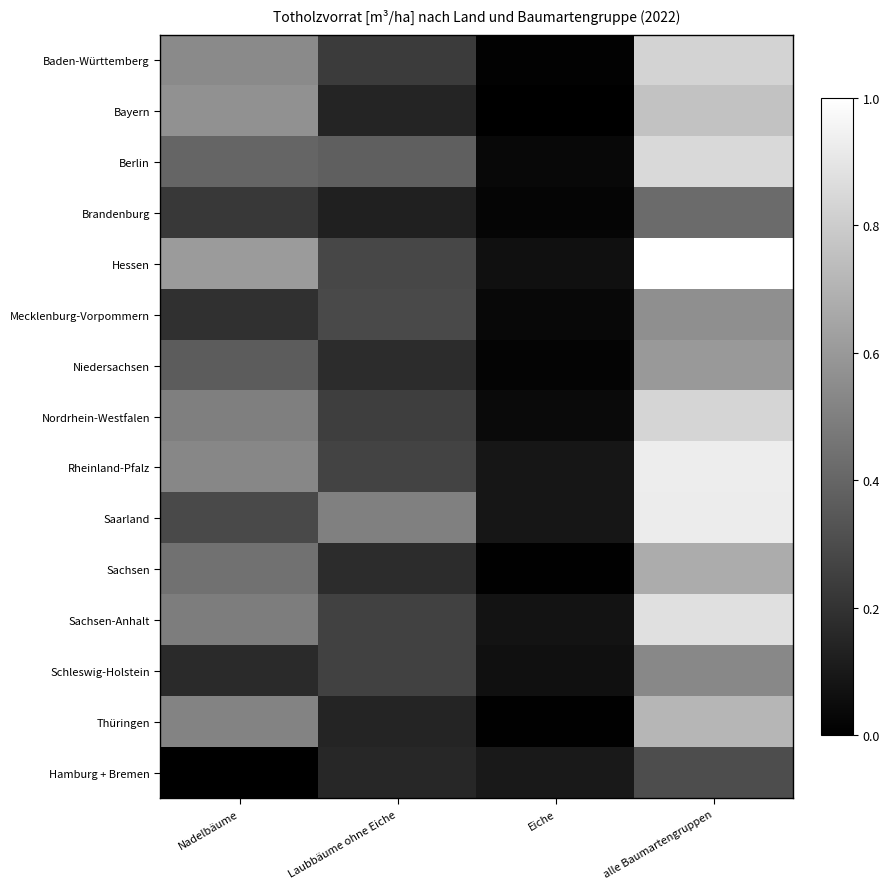

Reading left to right, transcribe all the data shown in this chart.

Baden-Württemberg: Nadelbäume=0.5	Laubbäume ohne Eiche=0.2	Eiche=0.0	alle Baumartengruppen=0.8
Bayern: Nadelbäume=0.6	Laubbäume ohne Eiche=0.1	Eiche=0.0	alle Baumartengruppen=0.8
Berlin: Nadelbäume=0.4	Laubbäume ohne Eiche=0.4	Eiche=0.0	alle Baumartengruppen=0.9
Brandenburg: Nadelbäume=0.2	Laubbäume ohne Eiche=0.1	Eiche=0.0	alle Baumartengruppen=0.4
Hessen: Nadelbäume=0.6	Laubbäume ohne Eiche=0.3	Eiche=0.1	alle Baumartengruppen=1.0
Mecklenburg-Vorpommern: Nadelbäume=0.2	Laubbäume ohne Eiche=0.3	Eiche=0.0	alle Baumartengruppen=0.6
Niedersachsen: Nadelbäume=0.4	Laubbäume ohne Eiche=0.2	Eiche=0.0	alle Baumartengruppen=0.6
Nordrhein-Westfalen: Nadelbäume=0.5	Laubbäume ohne Eiche=0.2	Eiche=0.0	alle Baumartengruppen=0.8
Rheinland-Pfalz: Nadelbäume=0.5	Laubbäume ohne Eiche=0.3	Eiche=0.1	alle Baumartengruppen=0.9
Saarland: Nadelbäume=0.3	Laubbäume ohne Eiche=0.5	Eiche=0.1	alle Baumartengruppen=0.9
Sachsen: Nadelbäume=0.4	Laubbäume ohne Eiche=0.2	Eiche=0.0	alle Baumartengruppen=0.7
Sachsen-Anhalt: Nadelbäume=0.5	Laubbäume ohne Eiche=0.3	Eiche=0.1	alle Baumartengruppen=0.9
Schleswig-Holstein: Nadelbäume=0.2	Laubbäume ohne Eiche=0.3	Eiche=0.1	alle Baumartengruppen=0.5
Thüringen: Nadelbäume=0.5	Laubbäume ohne Eiche=0.1	Eiche=0.0	alle Baumartengruppen=0.7
Hamburg + Bremen: Nadelbäume=0.0	Laubbäume ohne Eiche=0.2	Eiche=0.1	alle Baumartengruppen=0.3